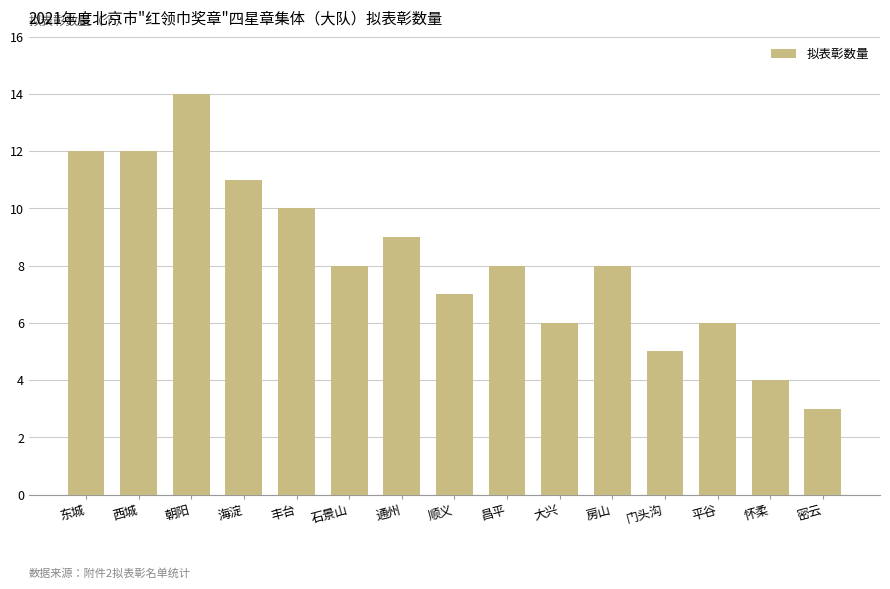

What is the approximate value at 东城, to the nearest 5?

10